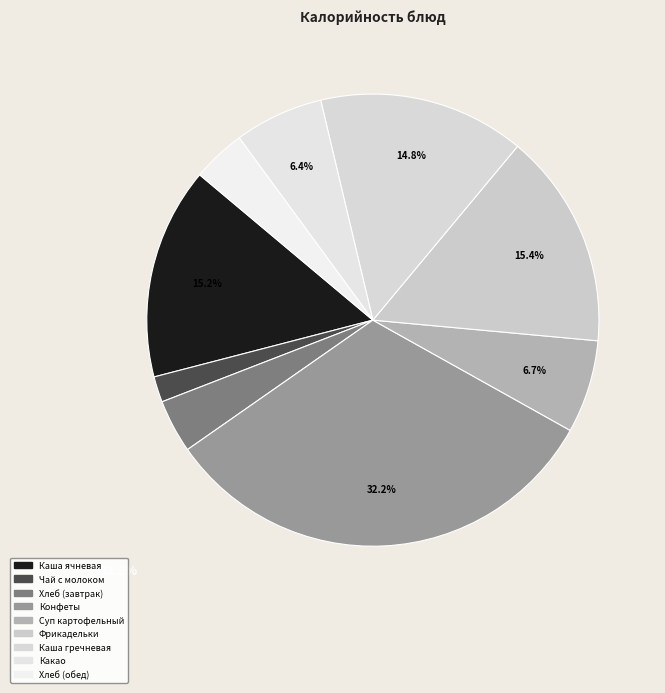

How many slices are in this pie chart?

9